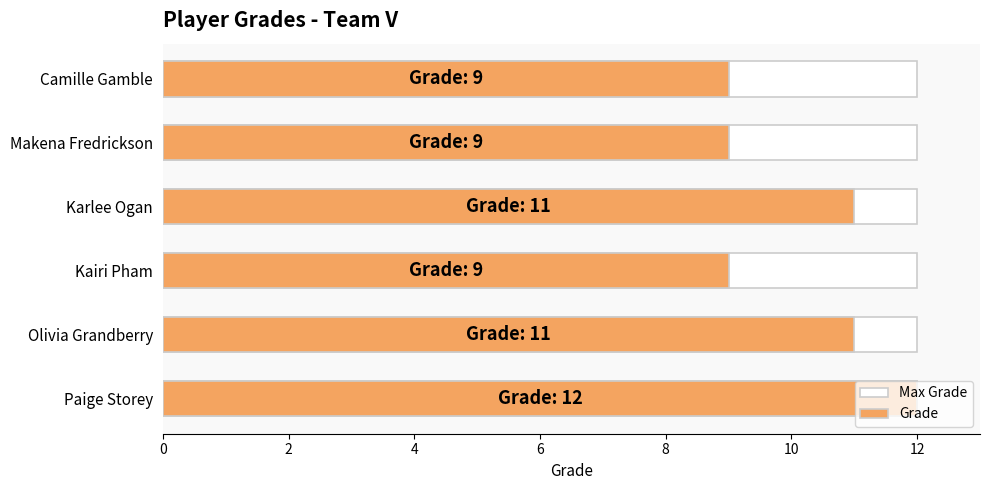

What is the difference between the second highest and minimum values in the Grade series?

2.0